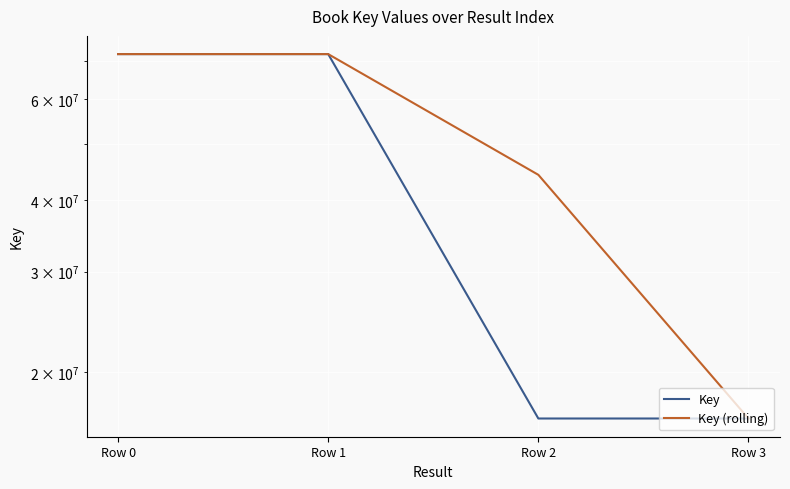

Reading left to right, extract all data points from this chart.

Key: 71902728	71902728	16621508	16621508
Key (rolling): 71902728	71902728	44262118	16621508